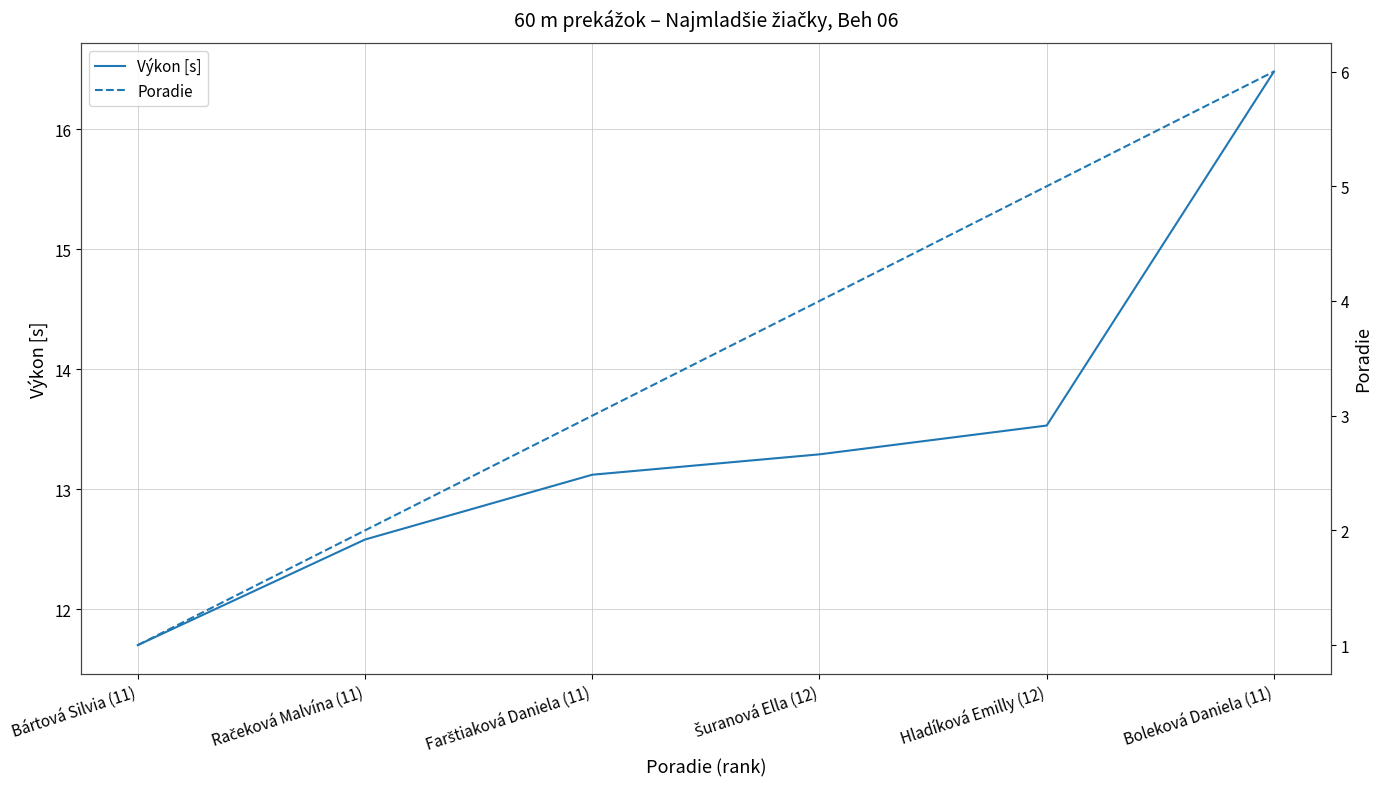

What is the average value of the Výkon [s] series?

13.5